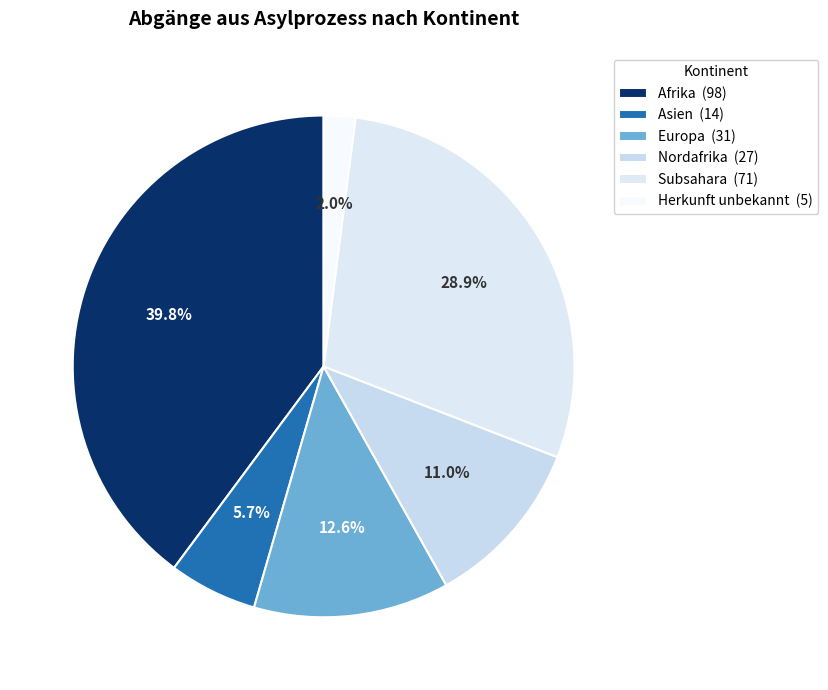

Which slice is the smallest?

Herkunft unbekannt